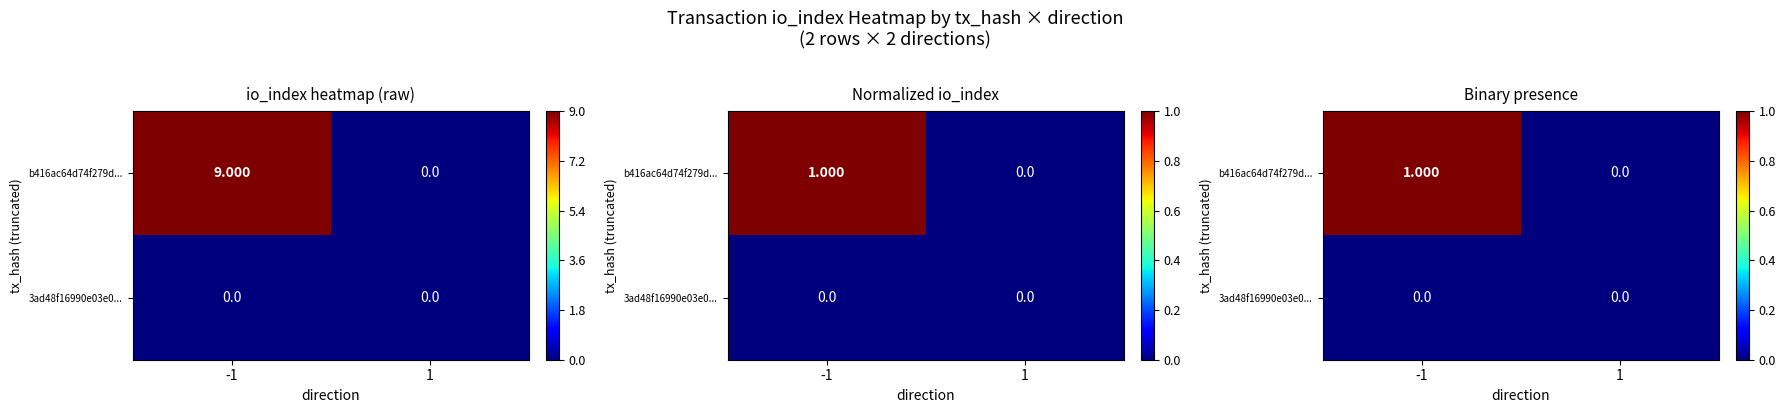

Which series changed the most between -1 and 1?

b416ac64d74f279d...